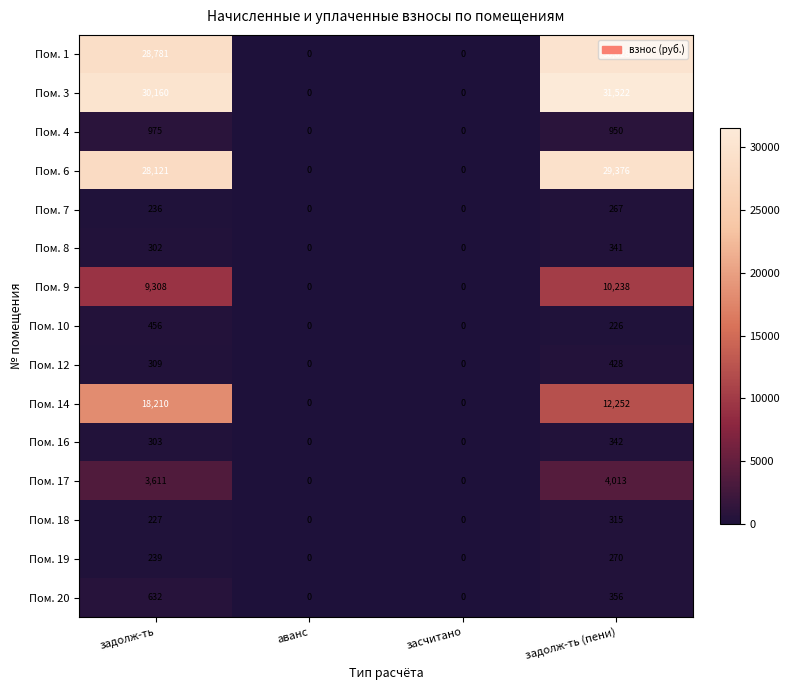

What is the difference between the maximum and minimum values in the Пом. 1 series?

30028